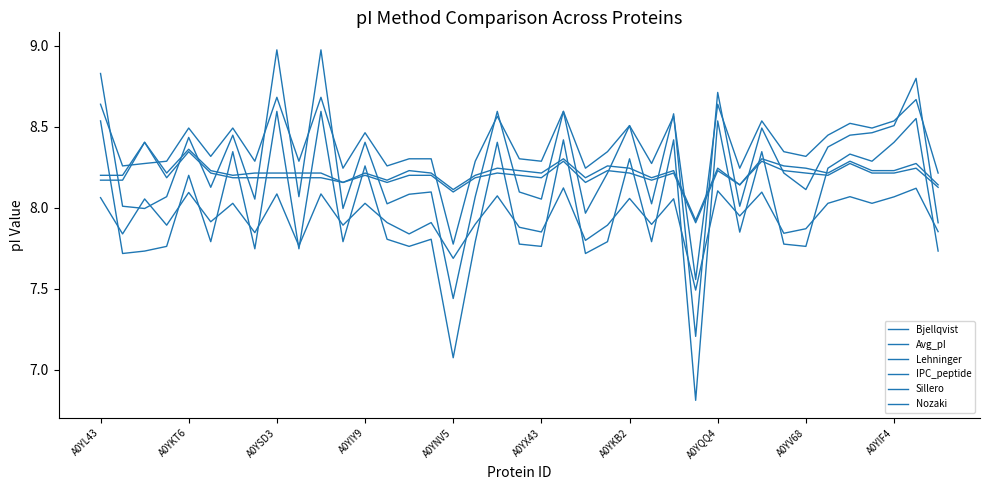

Does the chart display data point markers on the line(s)?

No